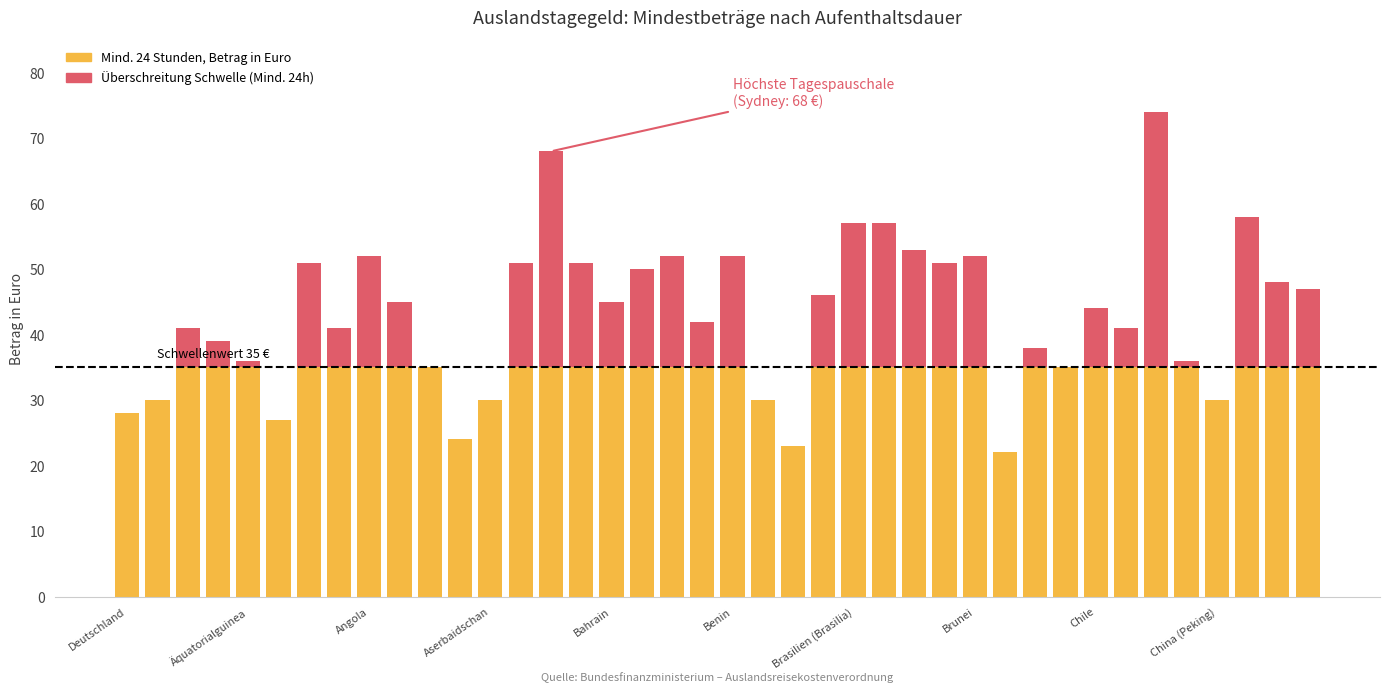

What is the sum of the values at Angola and Brasilien (Rio de Janeiro)?

109